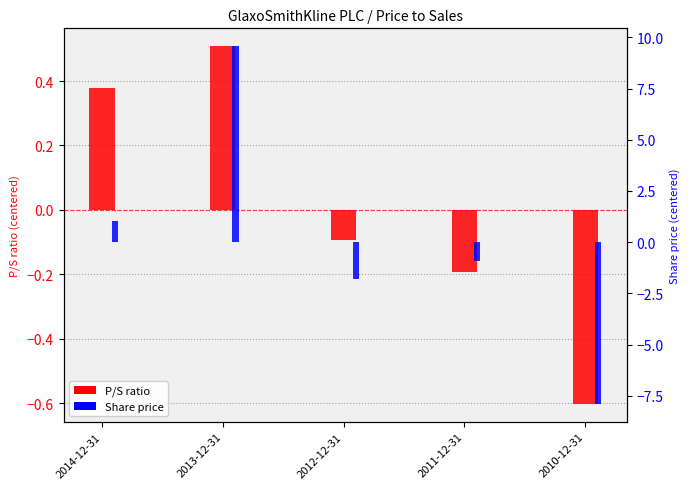

What is the total value across all series at 2010-12-31?

-8.5